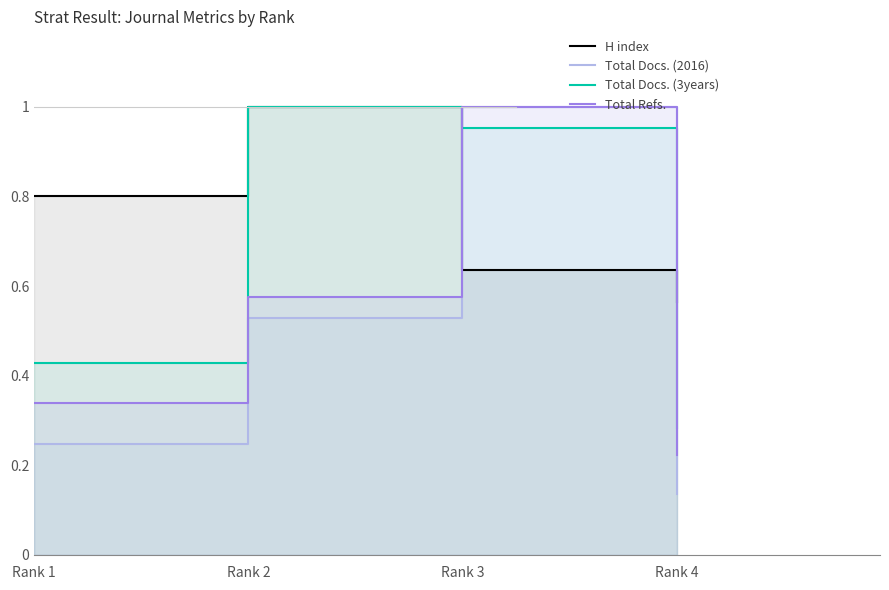

Where is Total Docs. (2016) nearest to the value 0?

Rank 4